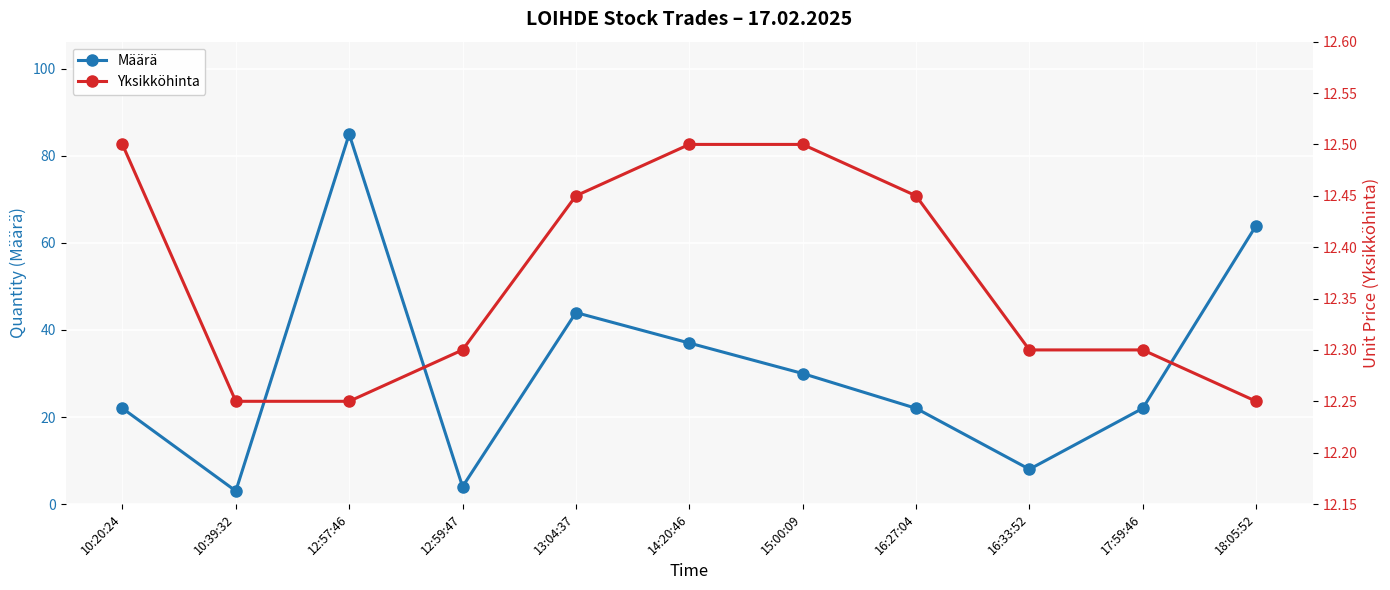

Read the Yksikköhinta value at 13:04:37.

12.4